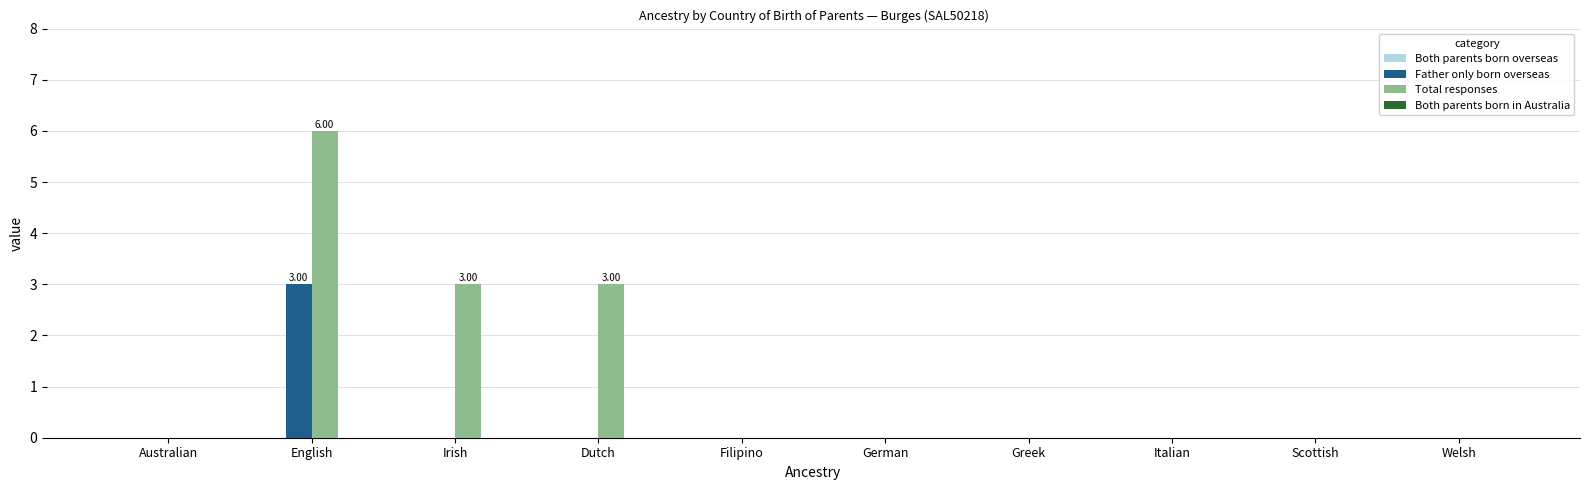

Between Irish and Filipino, which series saw the biggest shift?

Total responses